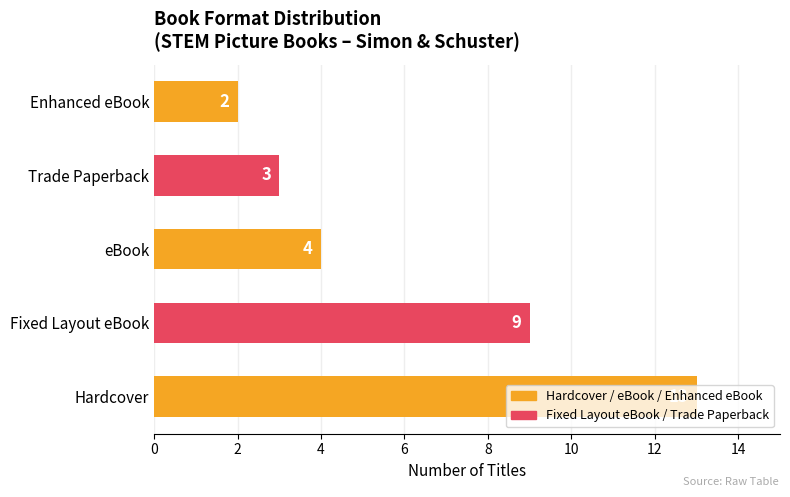

What is the maximum value shown in the chart?

13